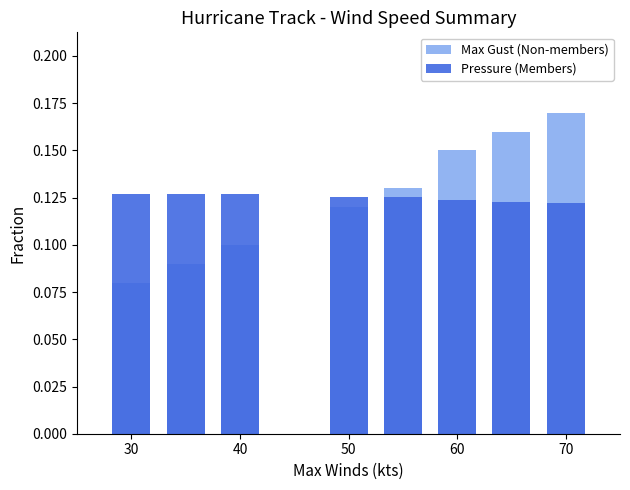

How many categories are shown in the chart?

8